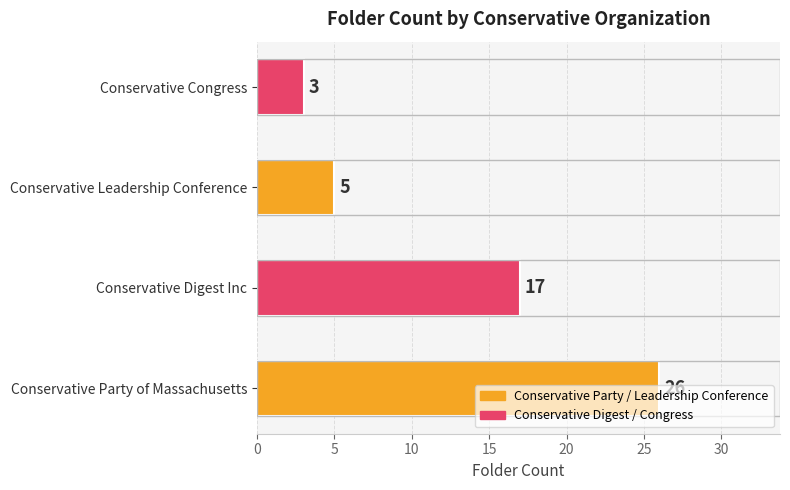

Rank the categories by value from lowest to highest.

Conservative Congress, Conservative Leadership Conference, Conservative Digest Inc, Conservative Party of Massachusetts